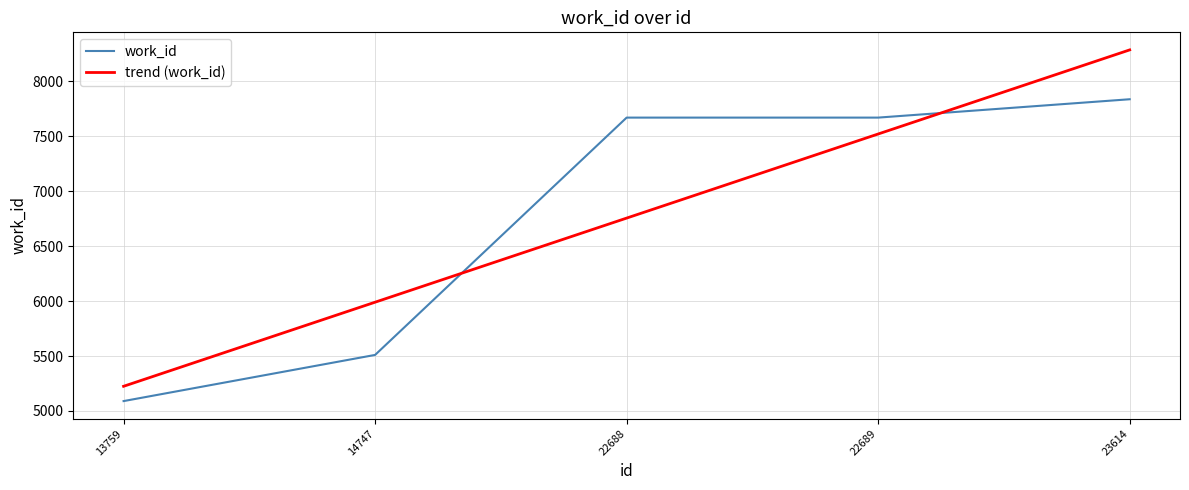

Is the value of trend (work_id) at 23614 greater than the value of work_id at 14747?

Yes